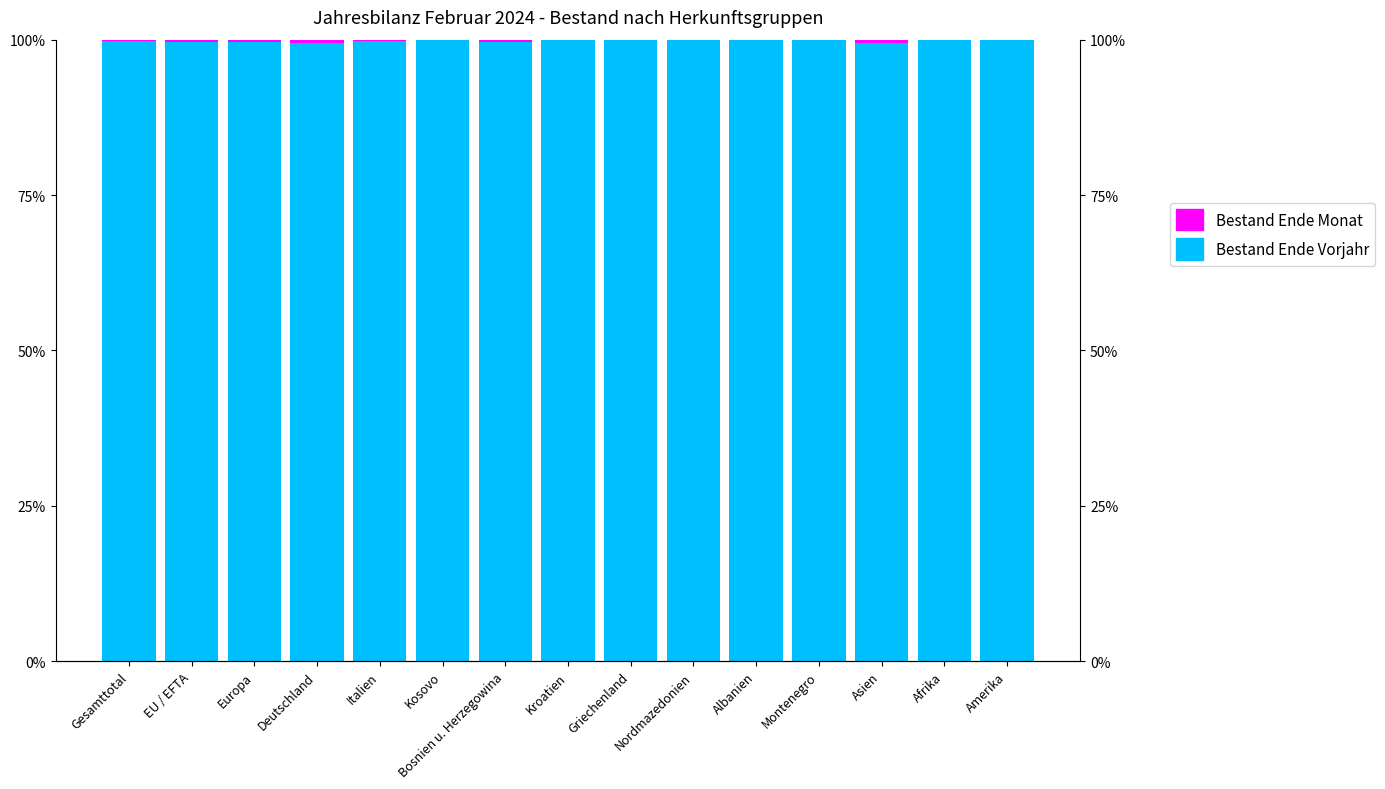

At how many categories does at least one series exceed 28?

15